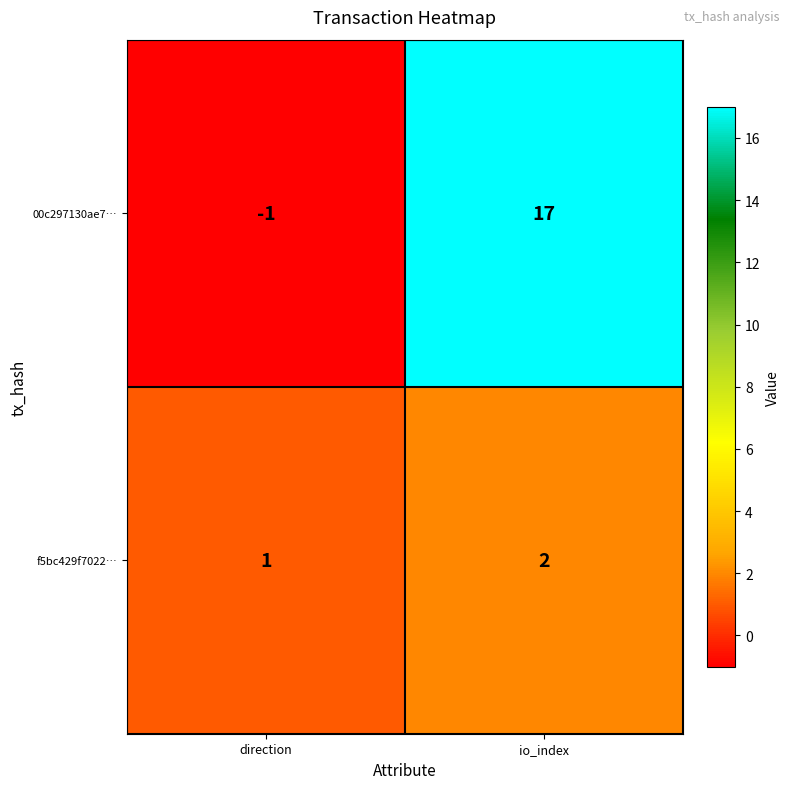

Rank the series at direction from highest to lowest value.

f5bc429f7022…, 00c297130ae7…